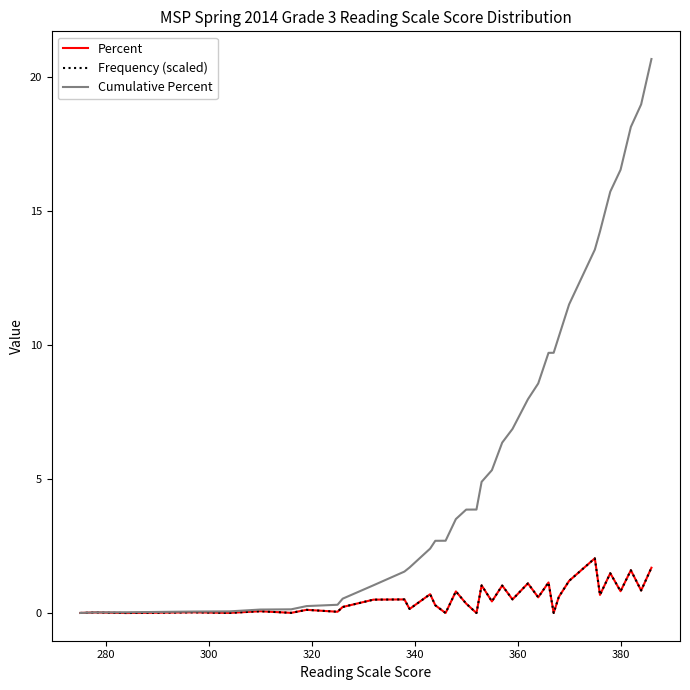

What is the maximum value shown in the chart?

20.7